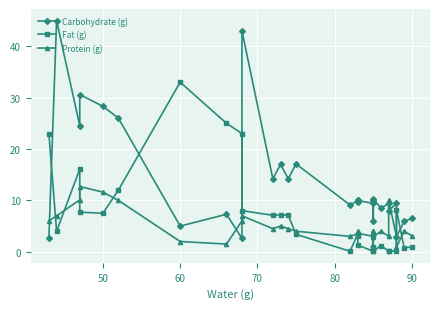

How many interior local valleys does the Protein (g) series have?

7